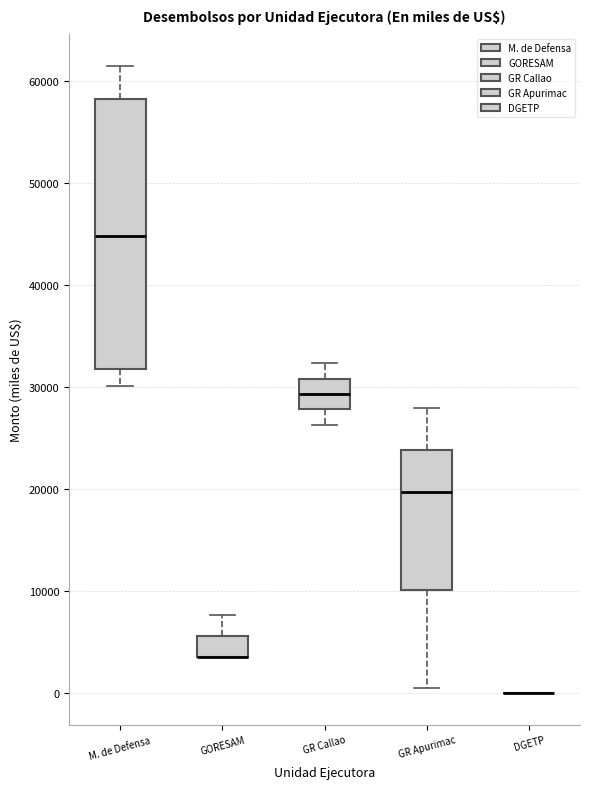

Where does the upper whisker of the box for GORESAM end on the y-axis? The values are not printed on the chart, so give them approximately, as read against the axis.

8000